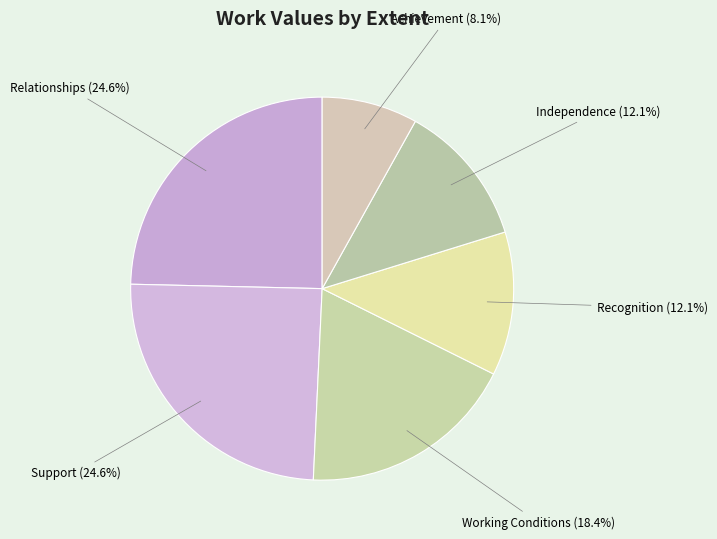

To the nearest percent, what is the difference between the Working Conditions and Independence slice percentages?

6%